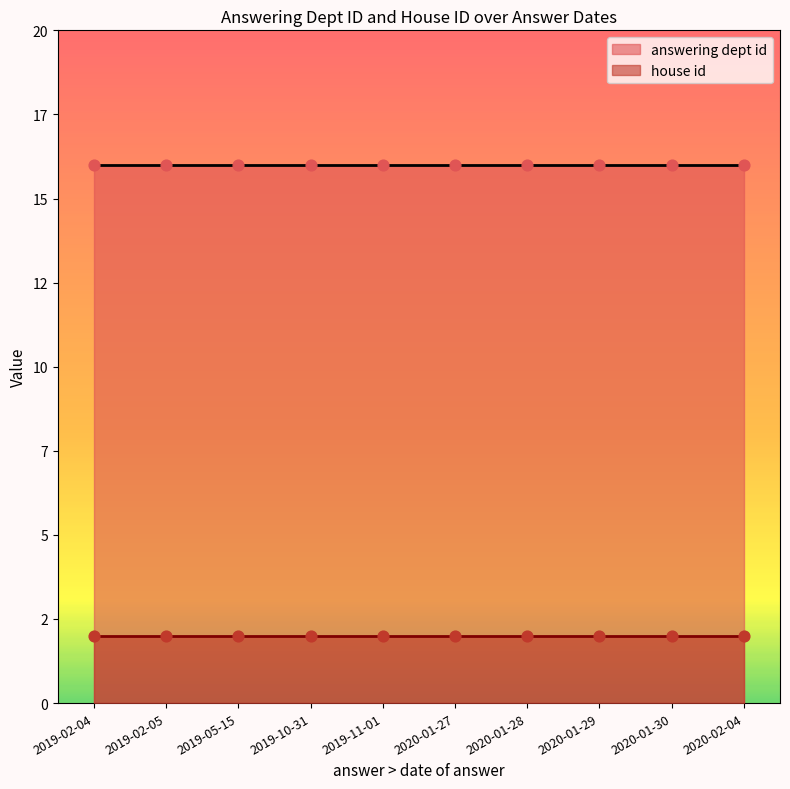

Which series has the largest total across all categories?

answering dept id